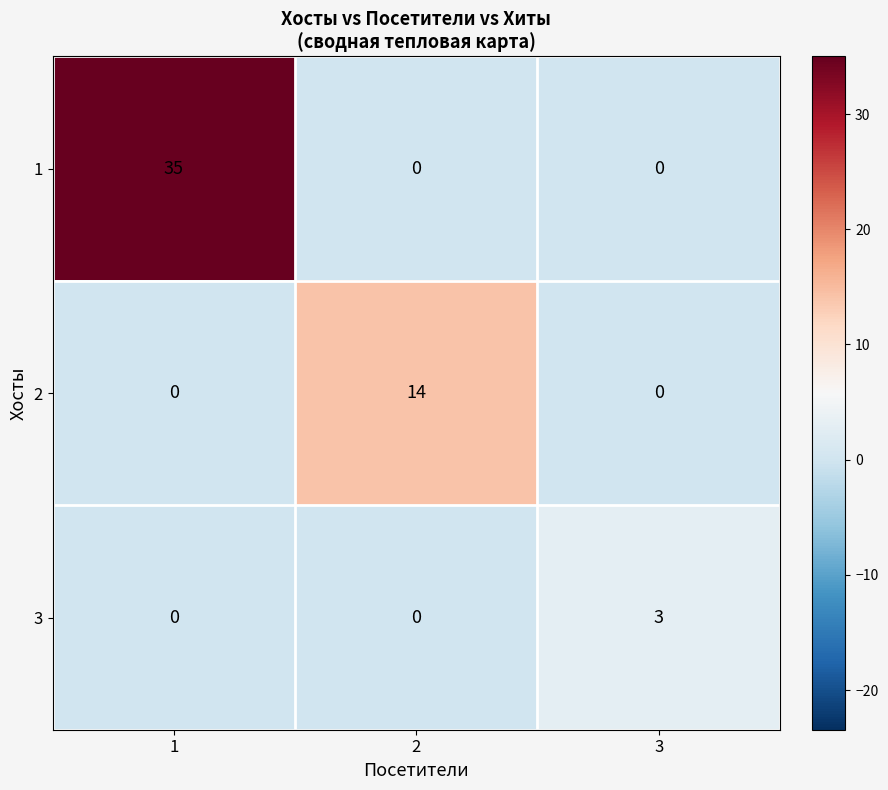

Which label corresponds to the largest value in the chart?

1